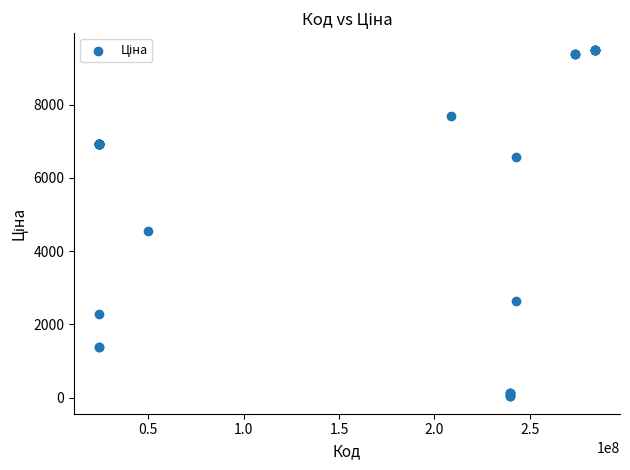

What Y value in the scatter plot is closest to 4756?

4561.9